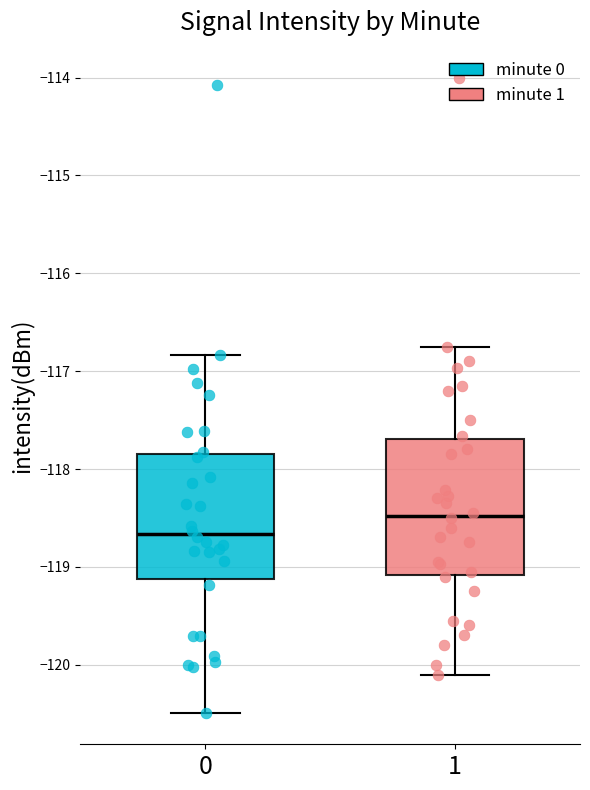

Reading left to right, transcribe this box plot: for each box, give where its median line is, the range the box spans, and where its two whiskers end, as read against the y-axis. The values are not printed on the chart, so give them approximately, as read against the axis.

0: median -118.7, box -119.1 to -117.8, whiskers -120.5 to -116.8
1: median -118.5, box -119.1 to -117.7, whiskers -120.1 to -116.7